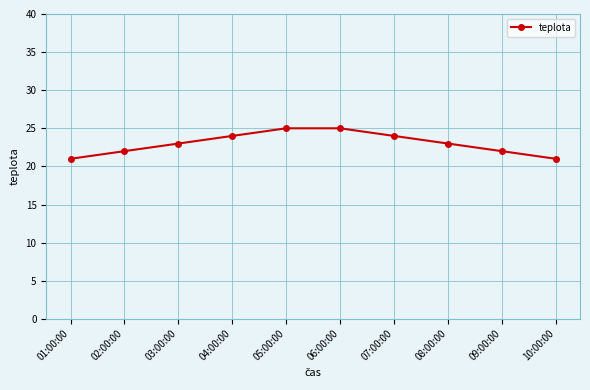

What is the label of the 4th point from the left?

04:00:00